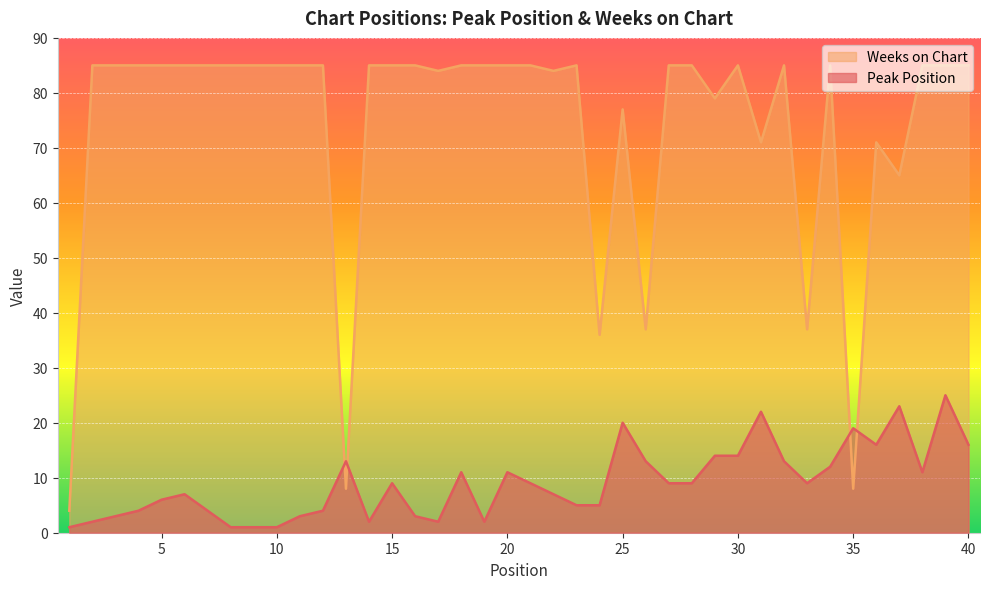

How many lines are shown in the chart?

2